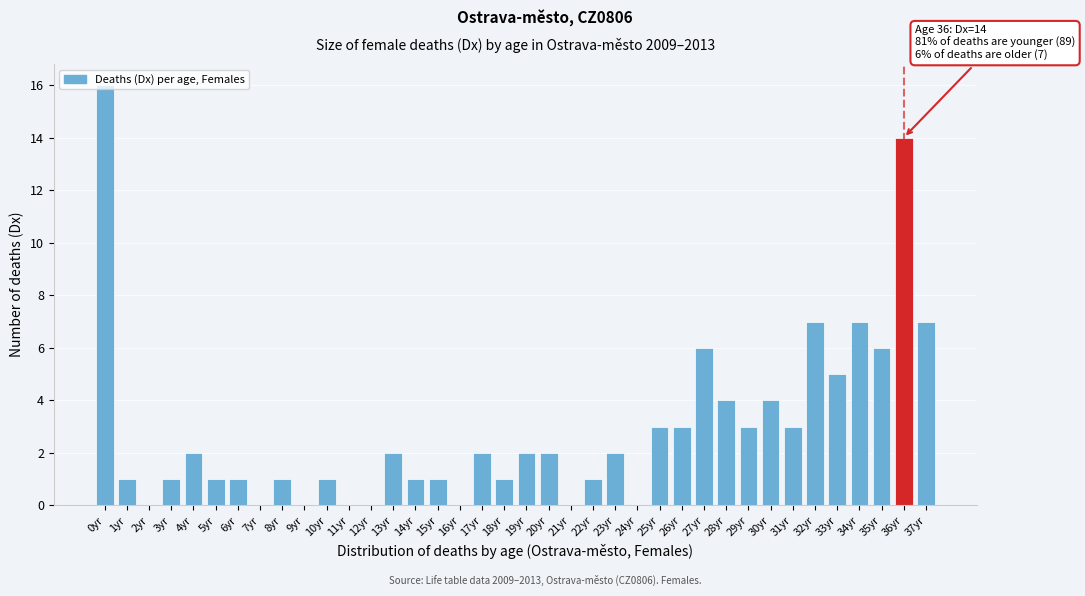

Approximately how many times larger is the value at 27yr compared to 32yr?

0.9